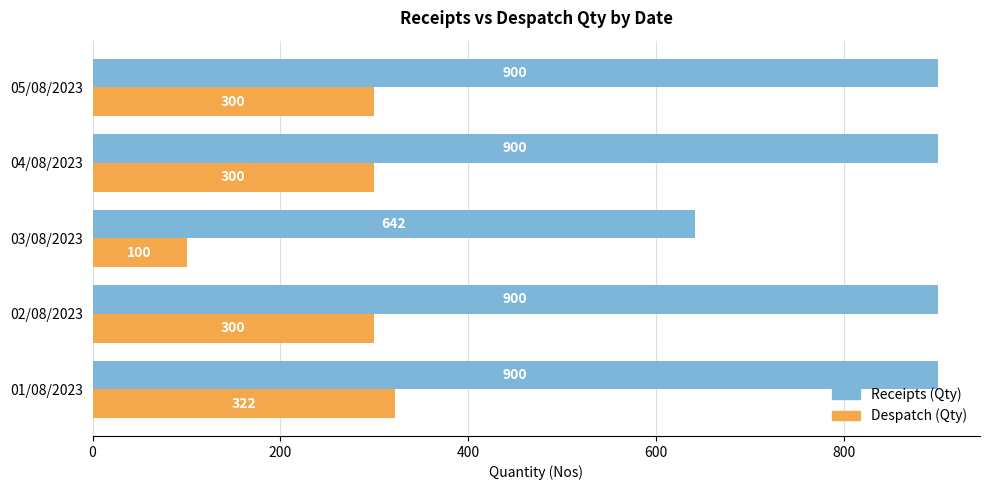

At how many categories does at least one series exceed 724?

4